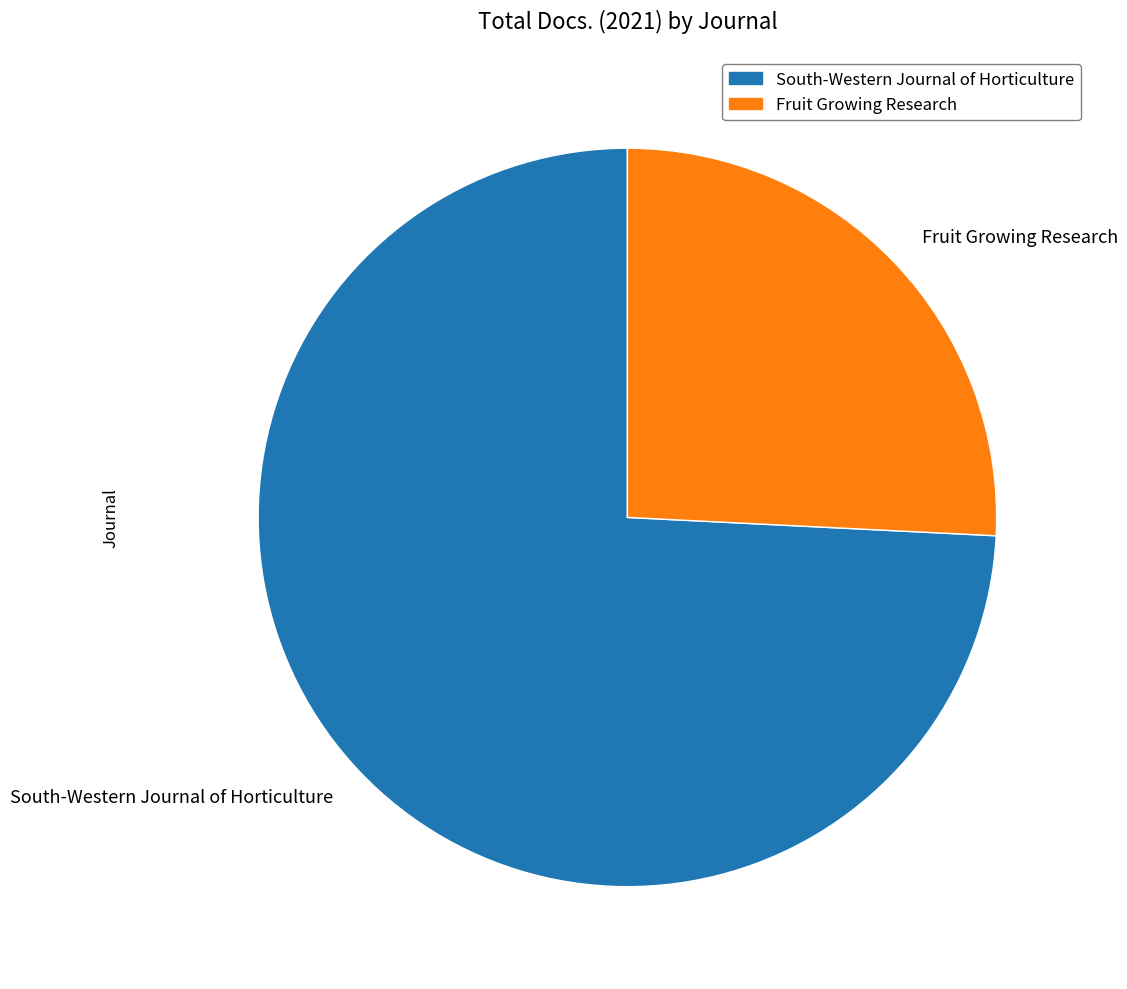

Rank the categories by value from highest to lowest.

South-Western Journal of Horticulture, Fruit Growing Research